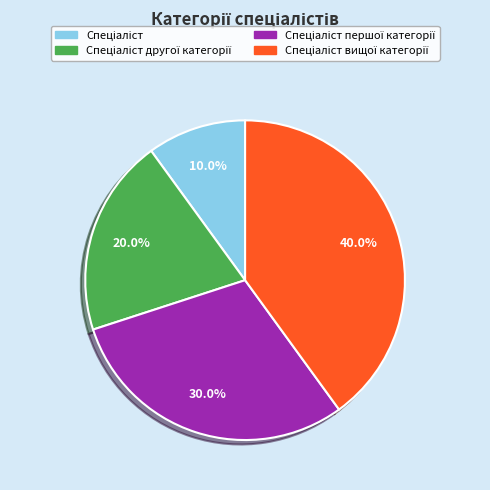

Does any single category account for the majority?

No